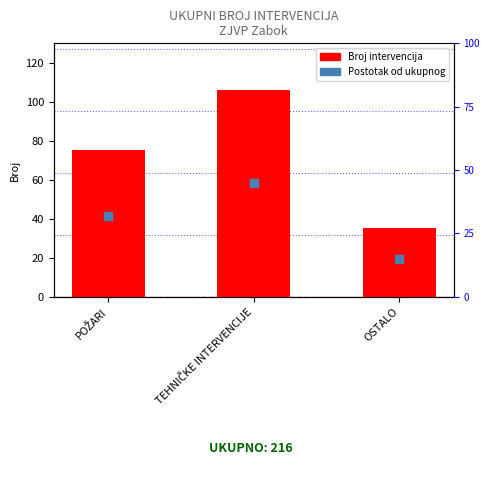

At which category is the sum across all series the highest?

TEHNIČKE INTERVENCIJE